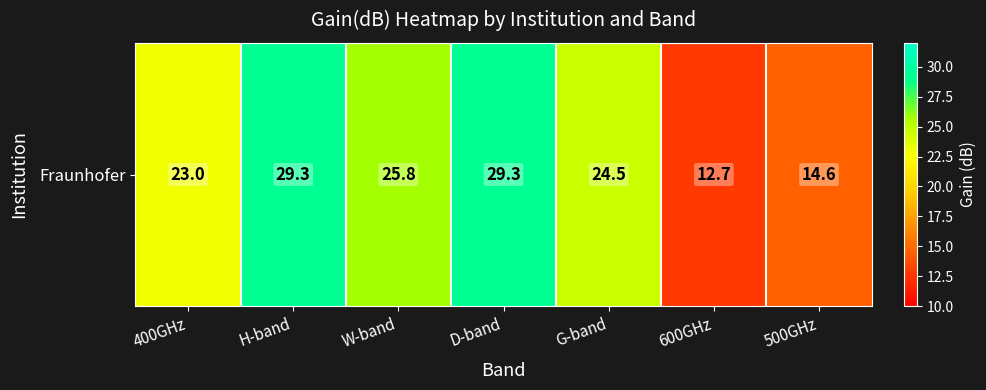

Where is the data nearest to the value 21?

400GHz